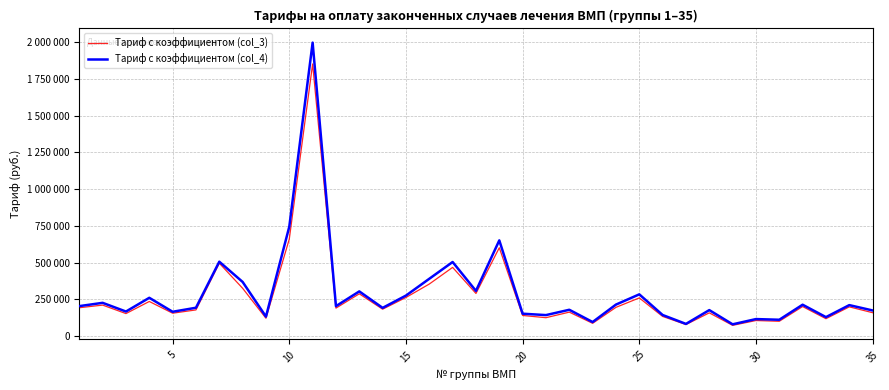

Which series has the largest total across all categories?

Тариф с коэффициентом (col_4)